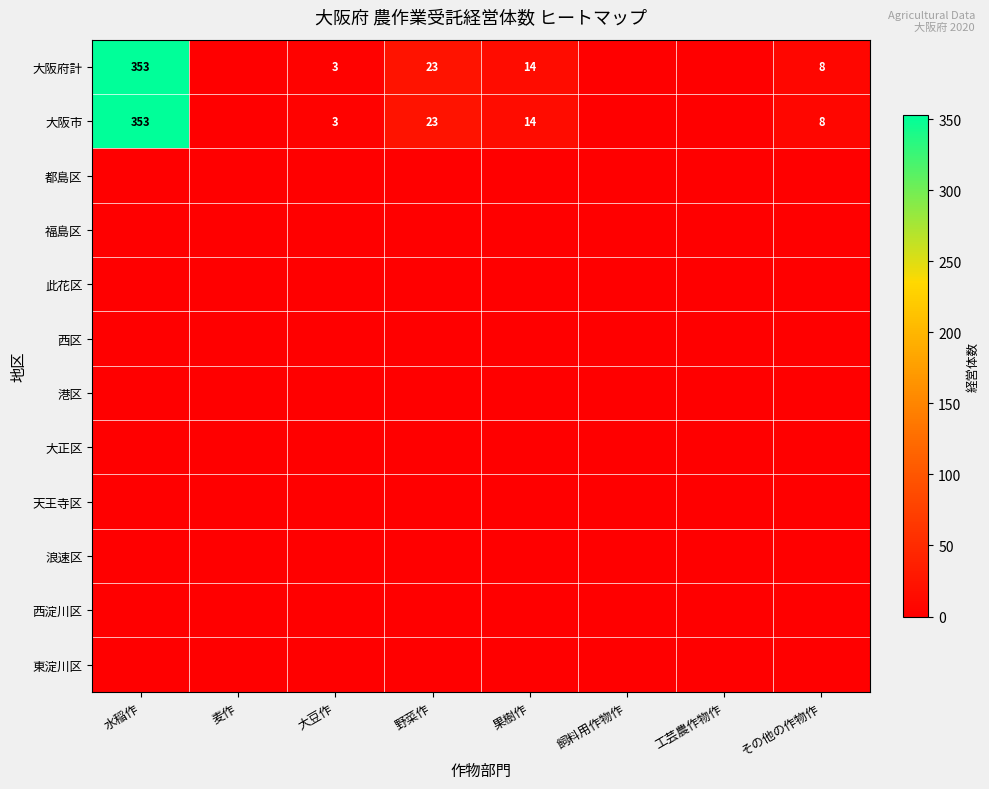

How many values in the 大阪府計 series exceed 8?

3